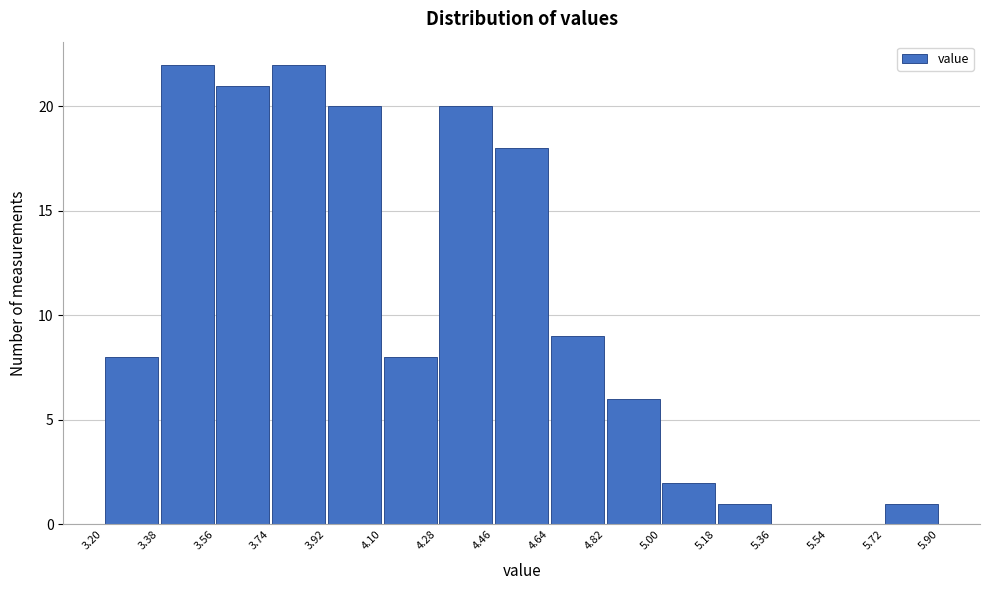

How tall is the bar that spans 5.00 to 5.18 on the x-axis? The values are not printed on the chart, so give them approximately, as read against the axis.

2